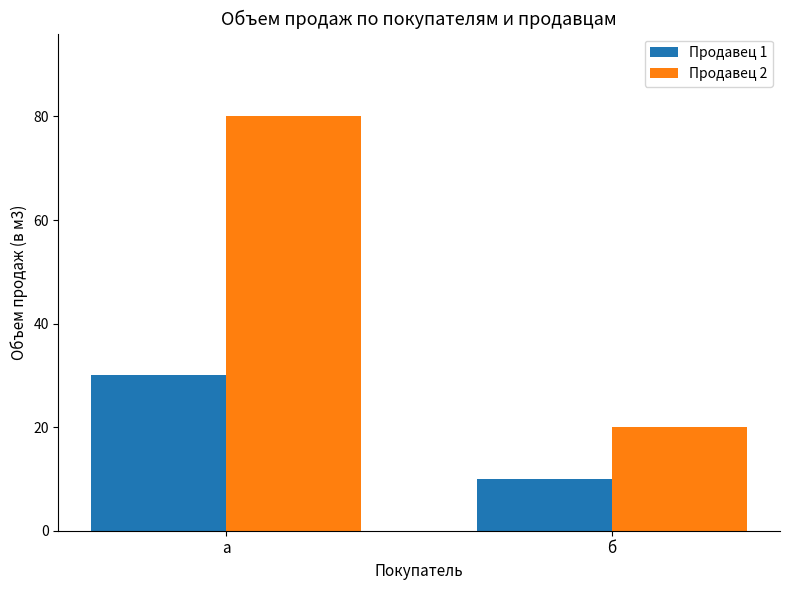

What is the label of the 2nd bar from the right?

а